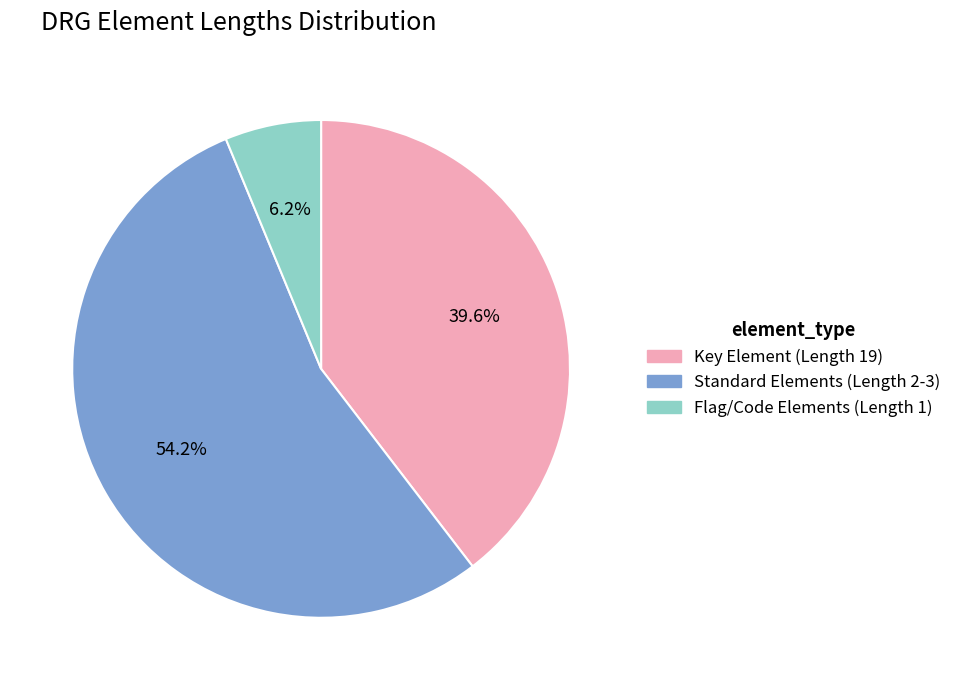

How many slices are in this pie chart?

3